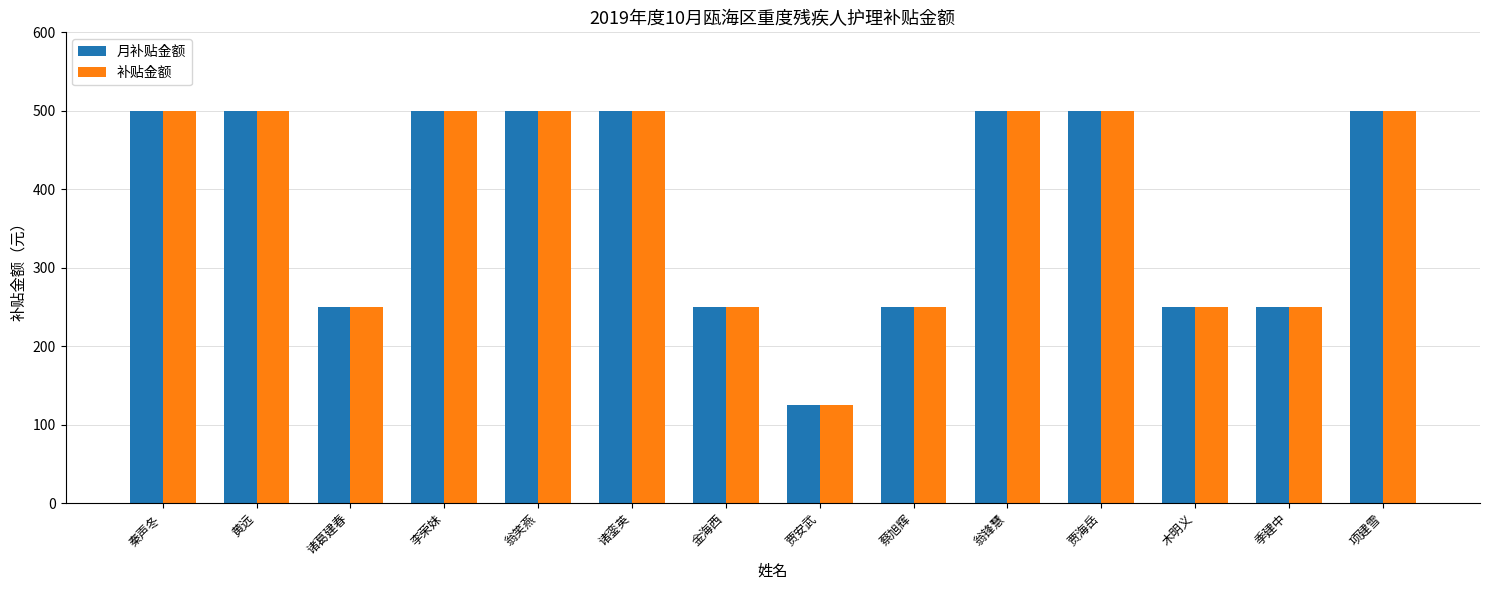

What value does the 补贴金额 series have at 项建雪?

500